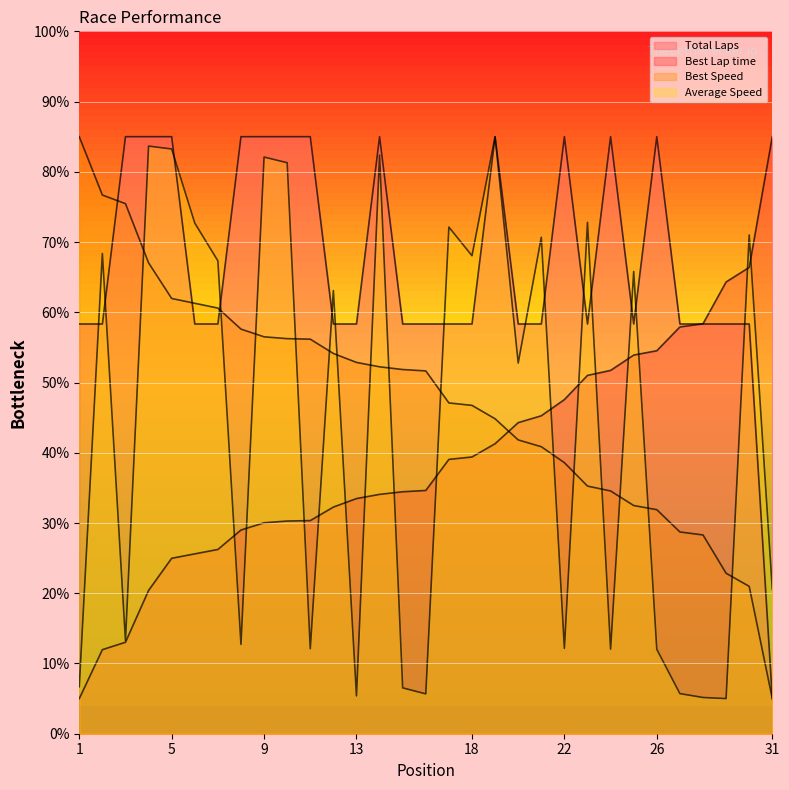

How many values in the Average Speed series exceed 63?

16